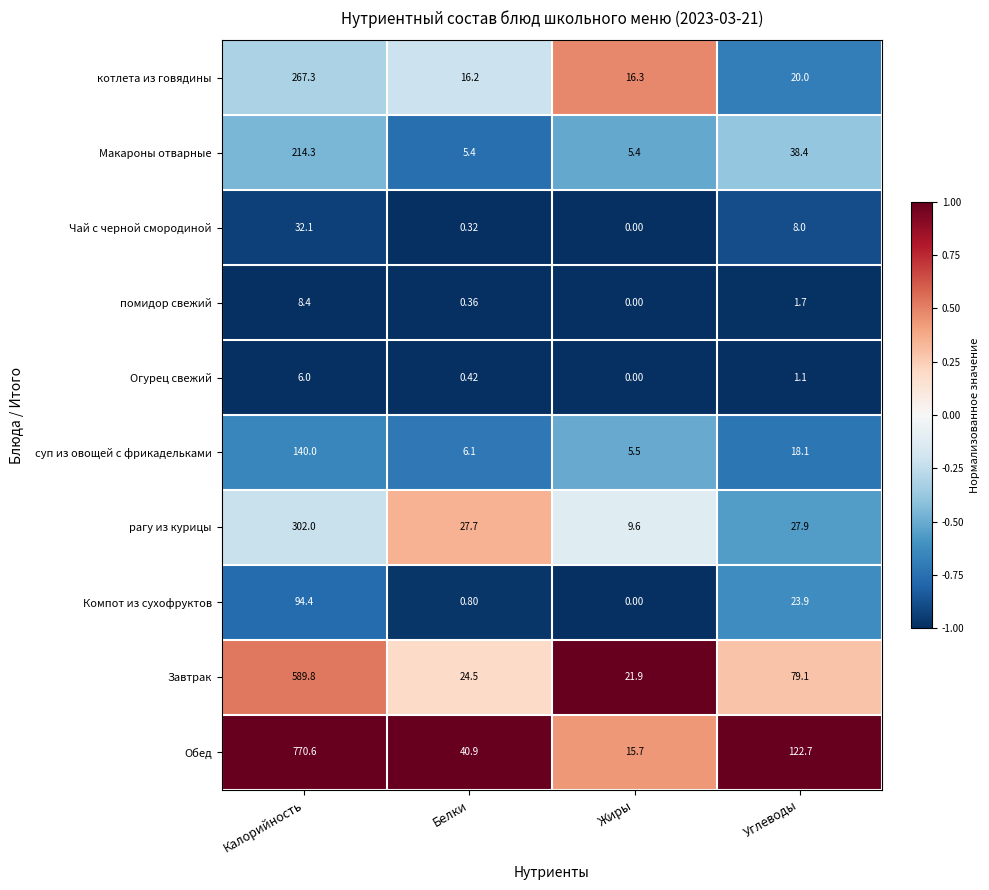

At which label does рагу из курицы first exceed 27?

Калорийность